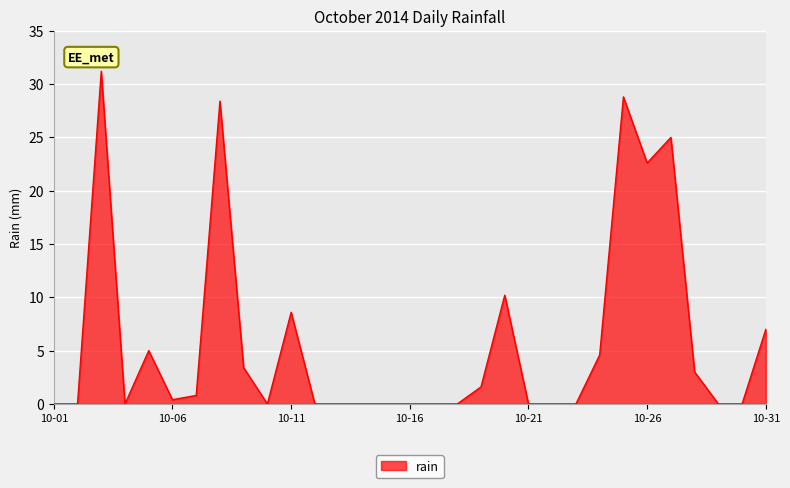

How many lines are shown in the chart?

1